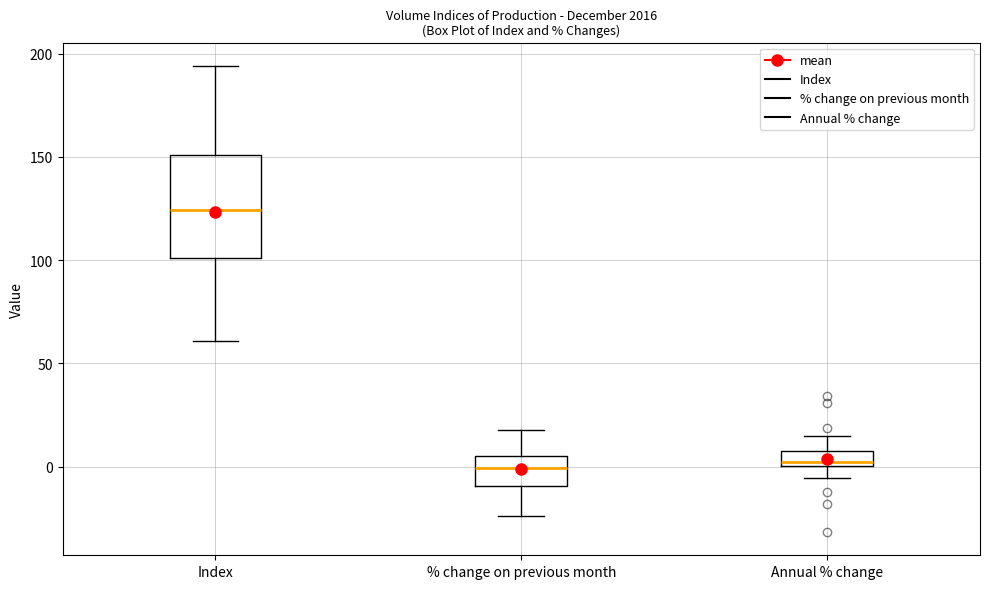

Where is the upper edge of the box for Index on the y-axis? The values are not printed on the chart, so give them approximately, as read against the axis.

150